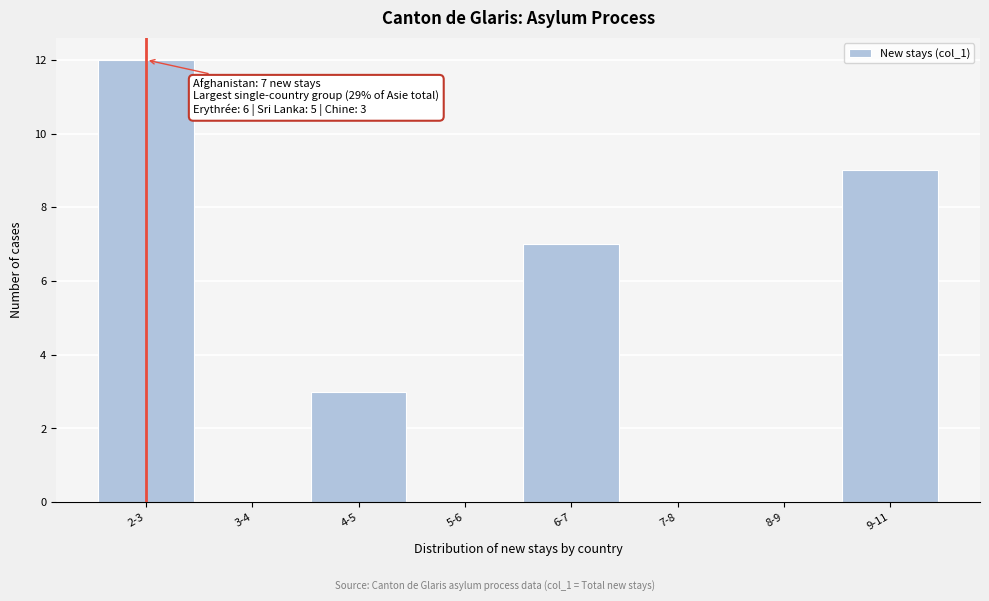

Reading left to right, list all the values displayed in this chart.

2-3=12	3-4=0	4-5=3	5-6=0	6-7=7	7-8=0	8-9=0	9-11=9